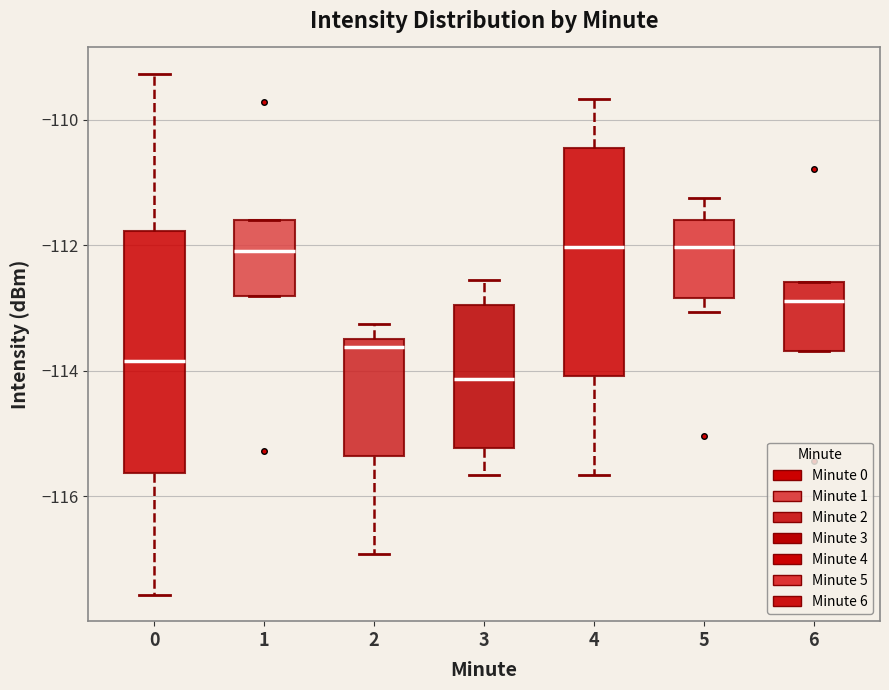

Reading left to right, read every box against the y-axis: the position of its median line, the range the box covers, and the ends of its whiskers. The values are not printed on the chart, so give them approximately, as read against the axis.

0: median -113.8, box -115.6 to -111.8, whiskers -117.6 to -109.2
1: median -112.0, box -112.8 to -111.6, whiskers -112.8 to -111.6
2: median -113.6, box -115.4 to -113.4, whiskers -117.0 to -113.2
3: median -114.2, box -115.2 to -113.0, whiskers -115.6 to -112.6
4: median -112.0, box -114.0 to -110.4, whiskers -115.6 to -109.6
5: median -112.0, box -112.8 to -111.6, whiskers -113.0 to -111.2
6: median -112.8, box -113.6 to -112.6, whiskers -113.6 to -112.6